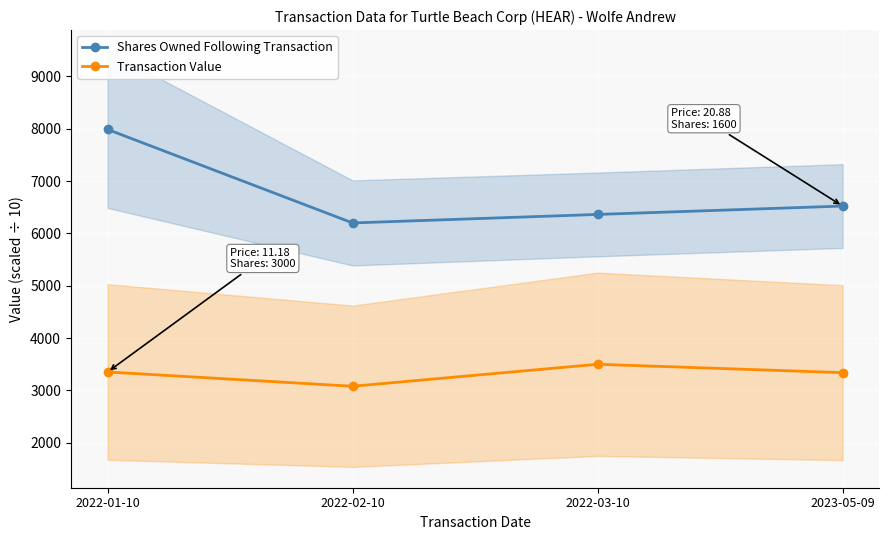

What is the difference between the Transaction Value values at 2023-05-09 and 2022-02-10?

259.8